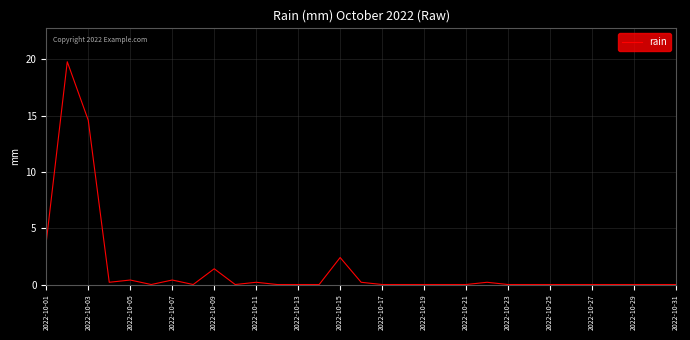

What is the difference between the maximum and minimum values?

19.8